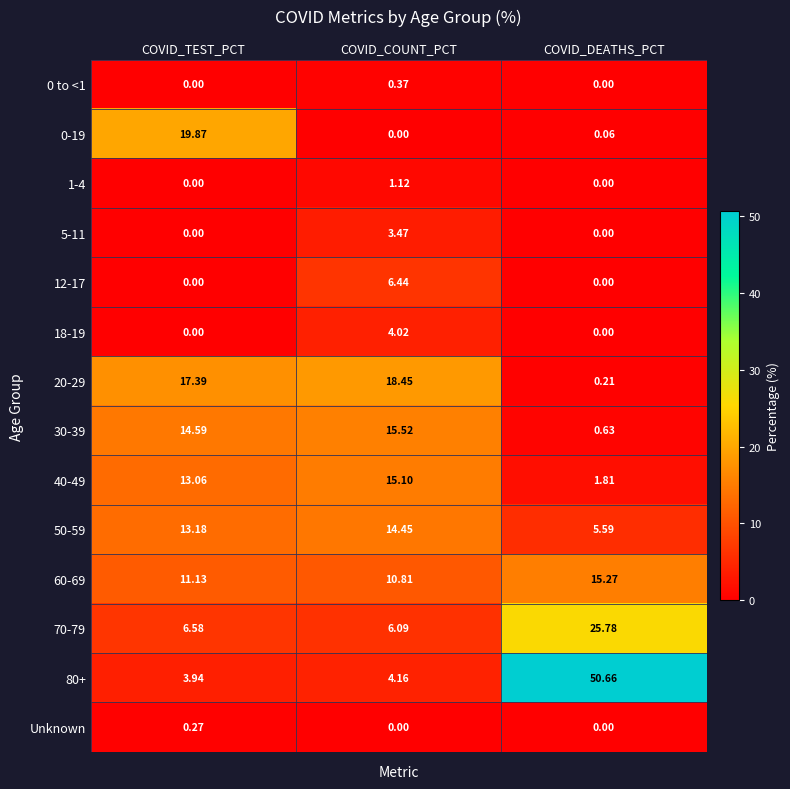

At which label does 60-69 reach its peak?

COVID_DEATHS_PCT